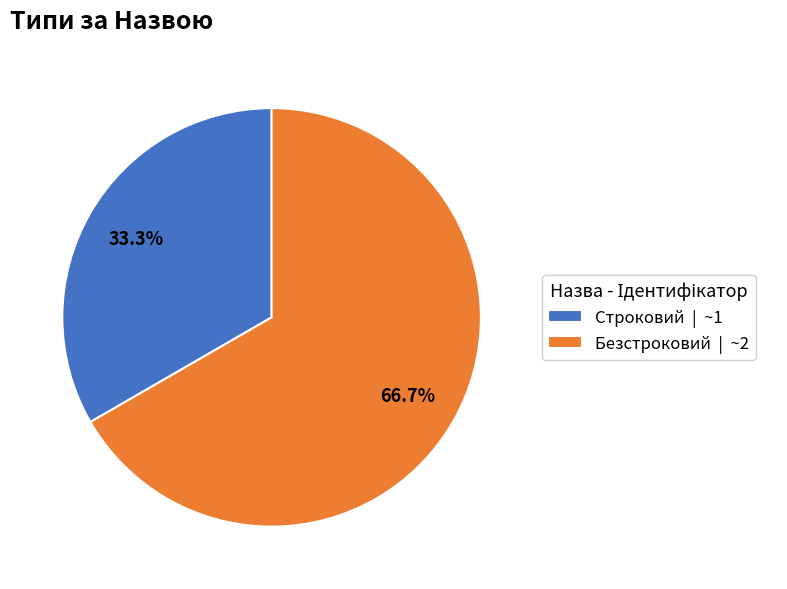

The Строковий slice represents 24% of the pie. True or false?

False